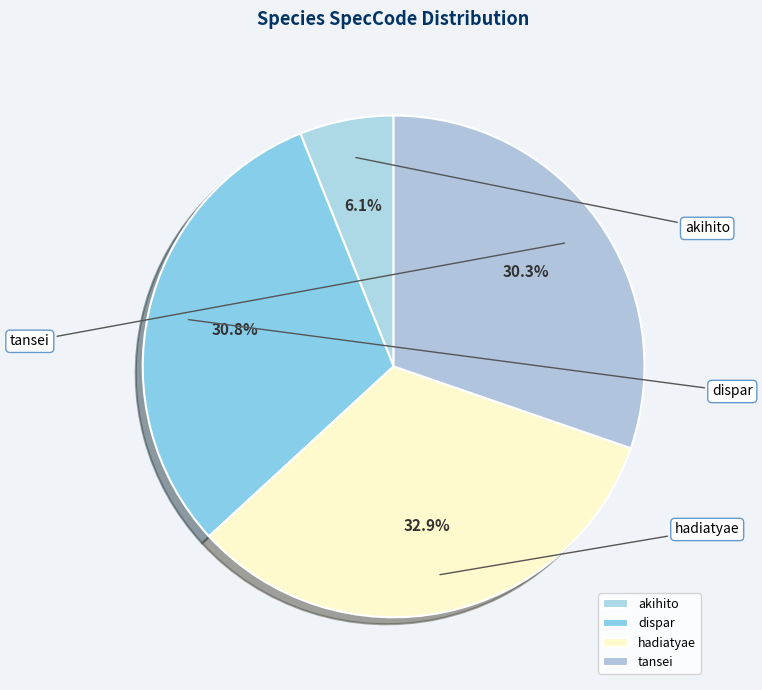

What is the change in value from hadiatyae to tansei?

-5446